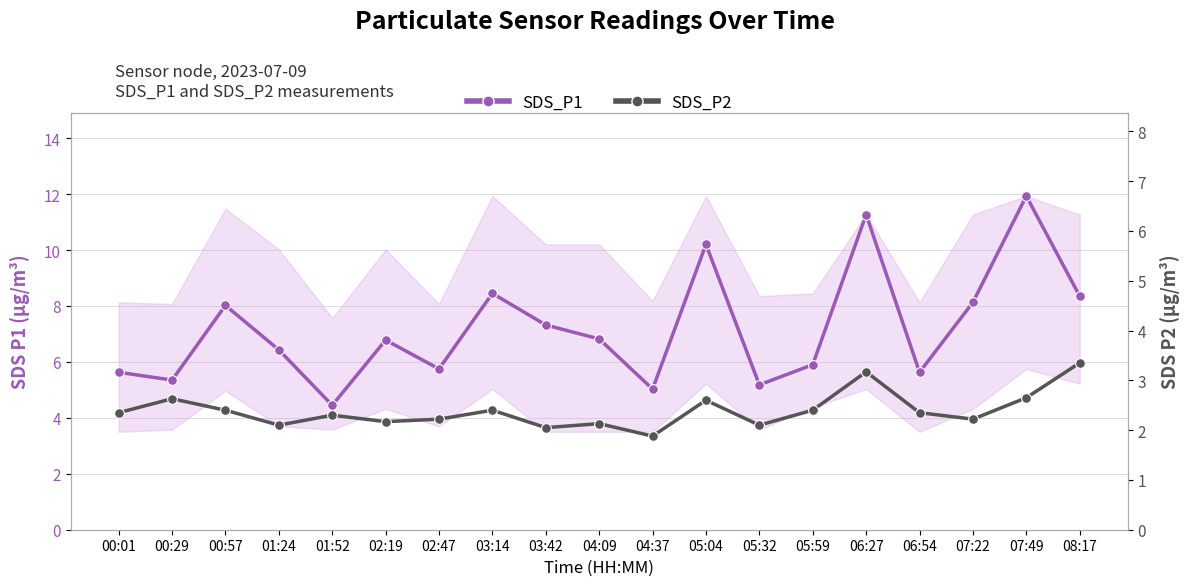

How many data points in SDS_P2 are less than 2?

1